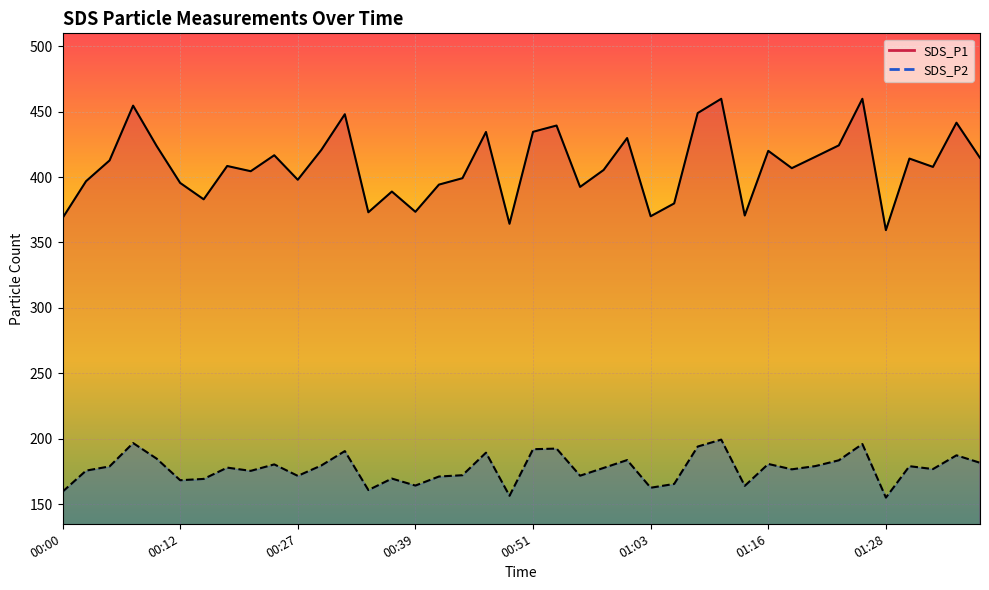

Does the chart display data point markers on the line(s)?

No